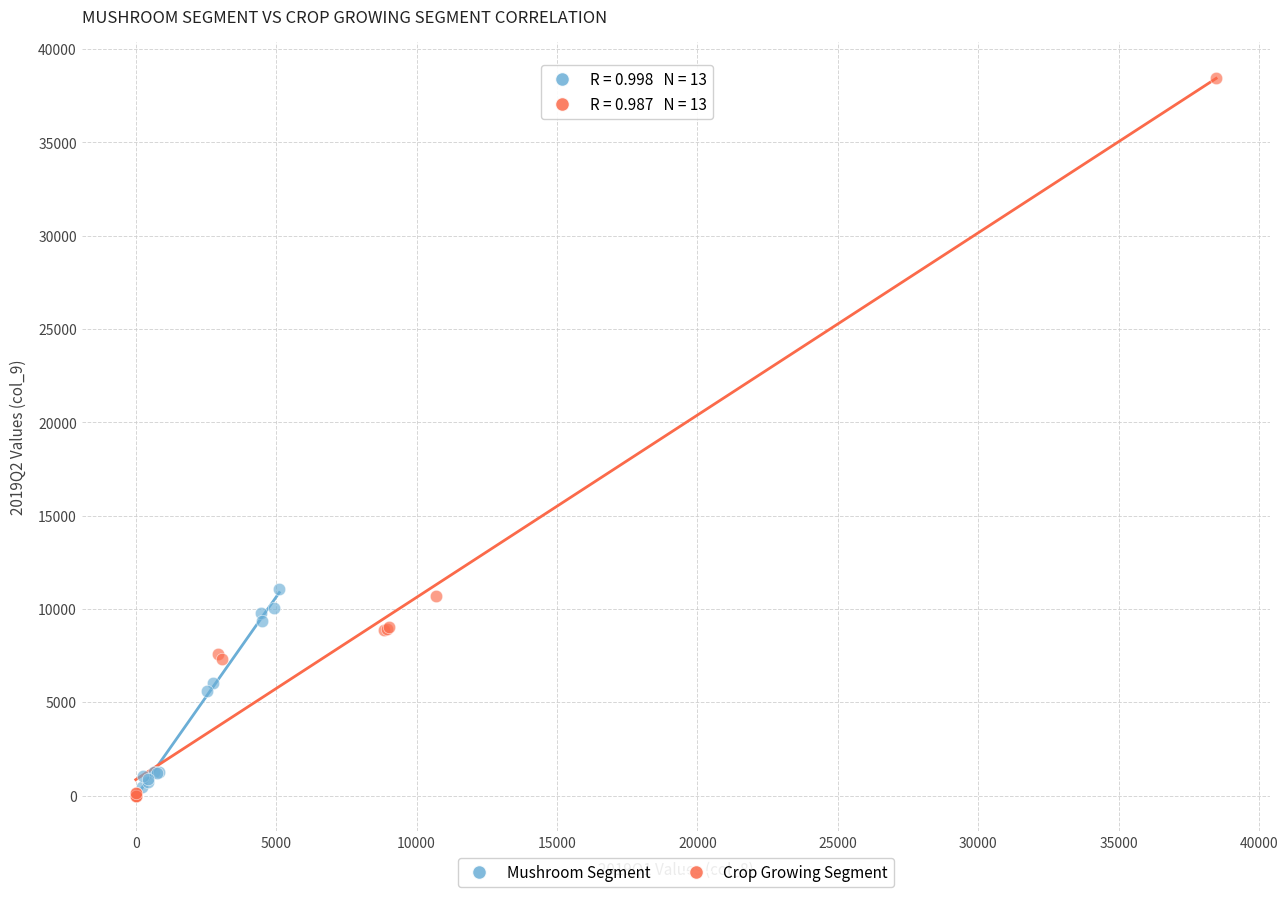

Which series contains the highest Y value?

Crop Growing Segment